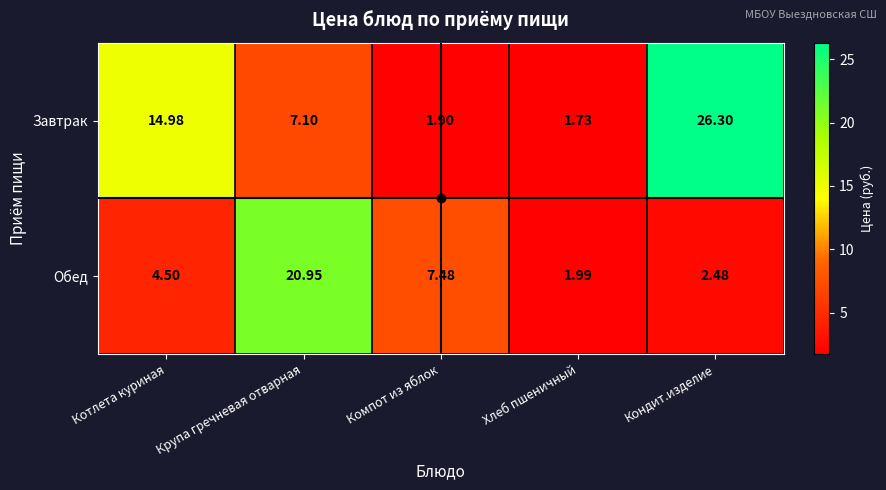

Which series has the largest range (max minus min)?

Завтрак